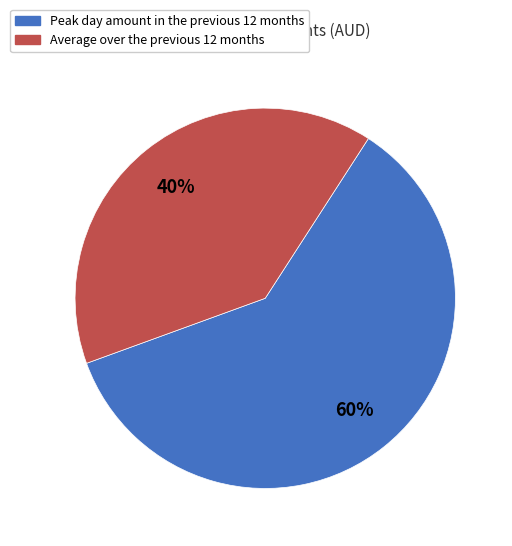

Between Peak day amount in the previous 12 months and Average over the previous 12 months, which is larger?

Peak day amount in the previous 12 months